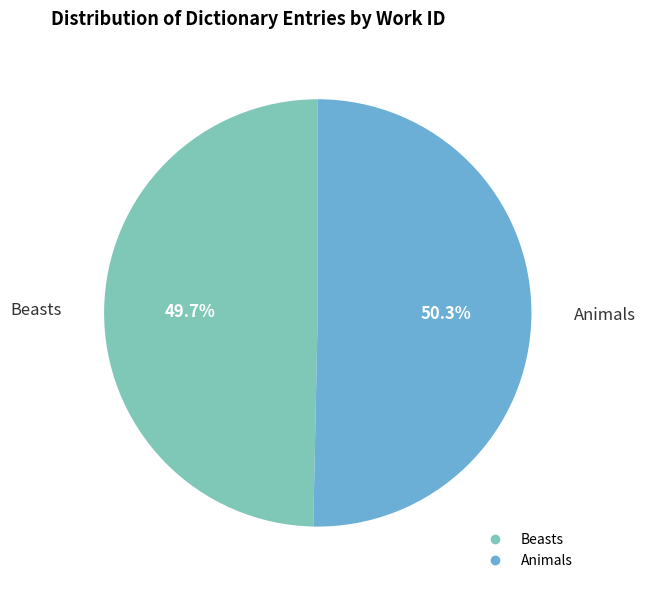

Which has a higher value, Beasts or Animals?

Animals